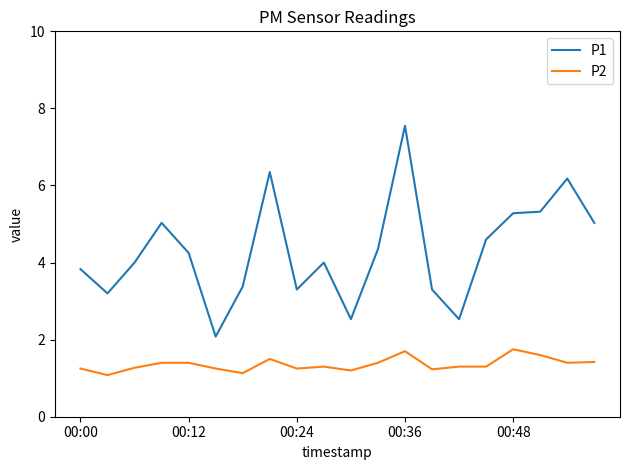

Rank the series by their maximum value, from highest to lowest.

P1, P2